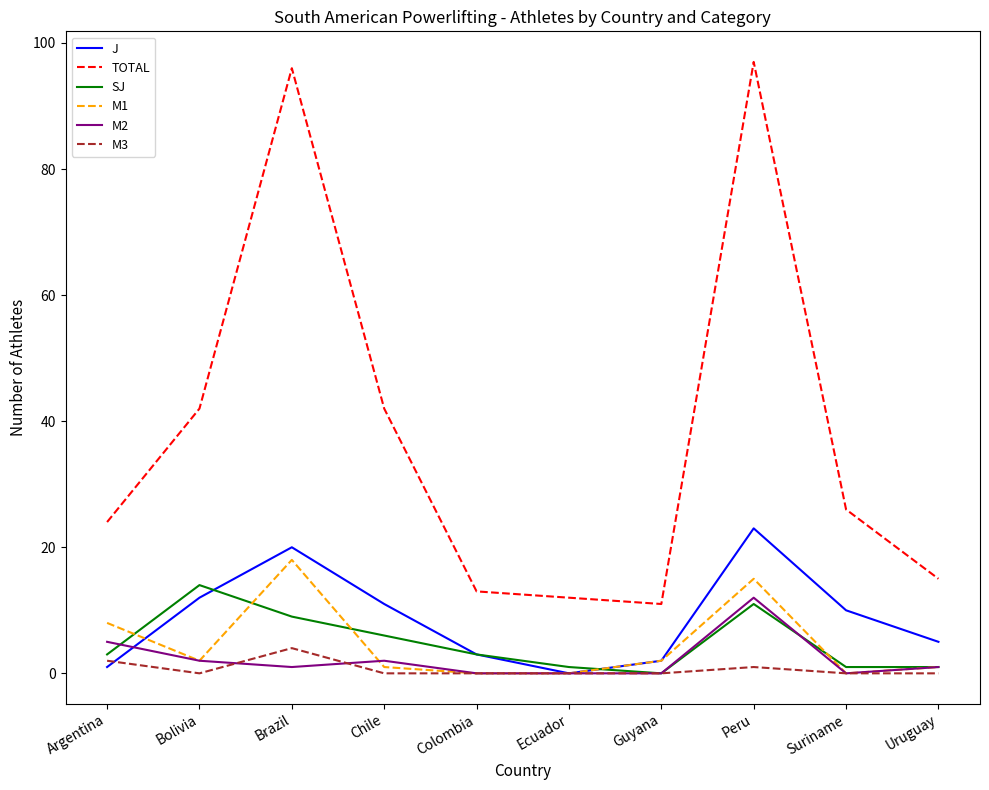

At which label does M1 first exceed 2?

Argentina